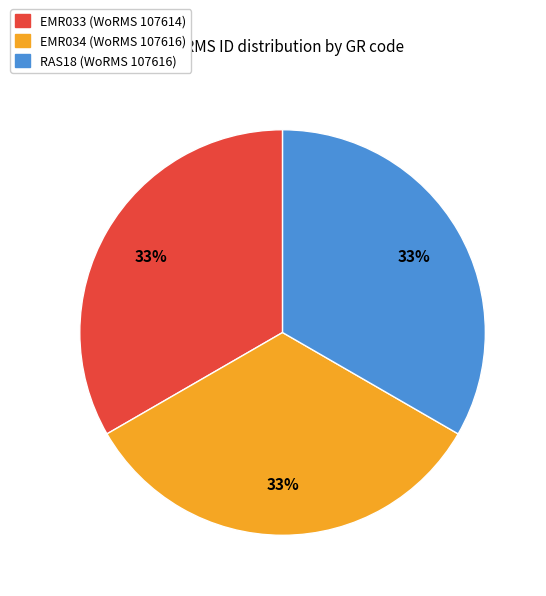

To the nearest percent, what portion does EMR033 represent?

33%